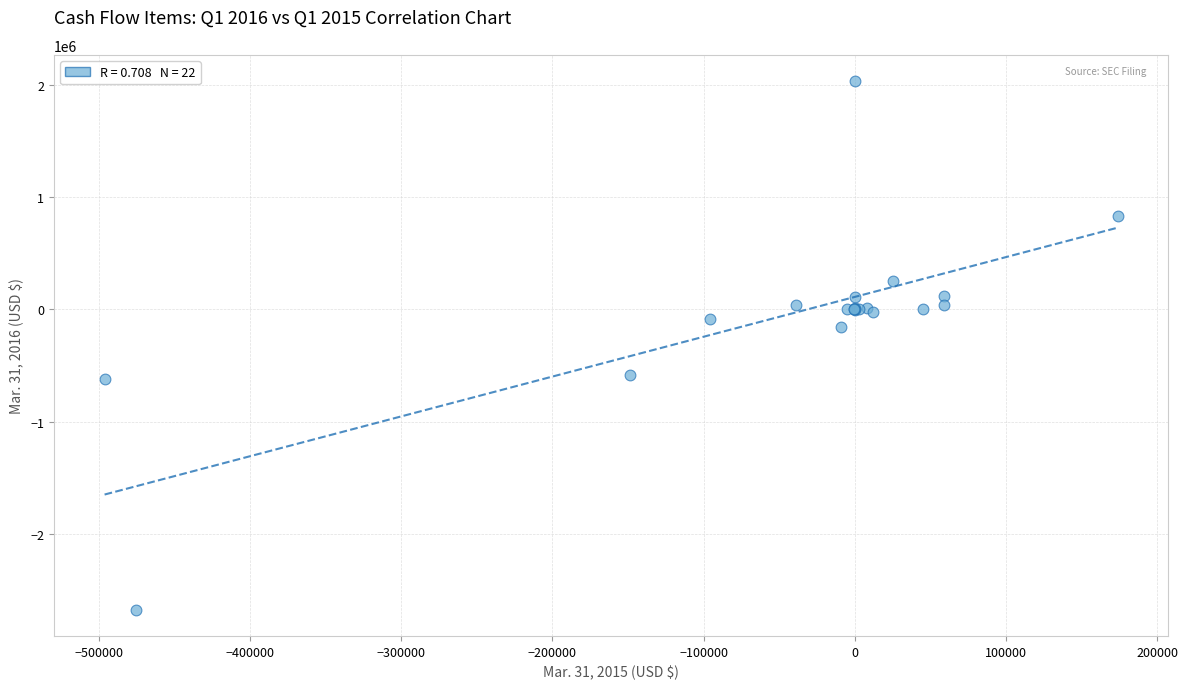

What Y value in the scatter plot is closest to -321628?

-155999